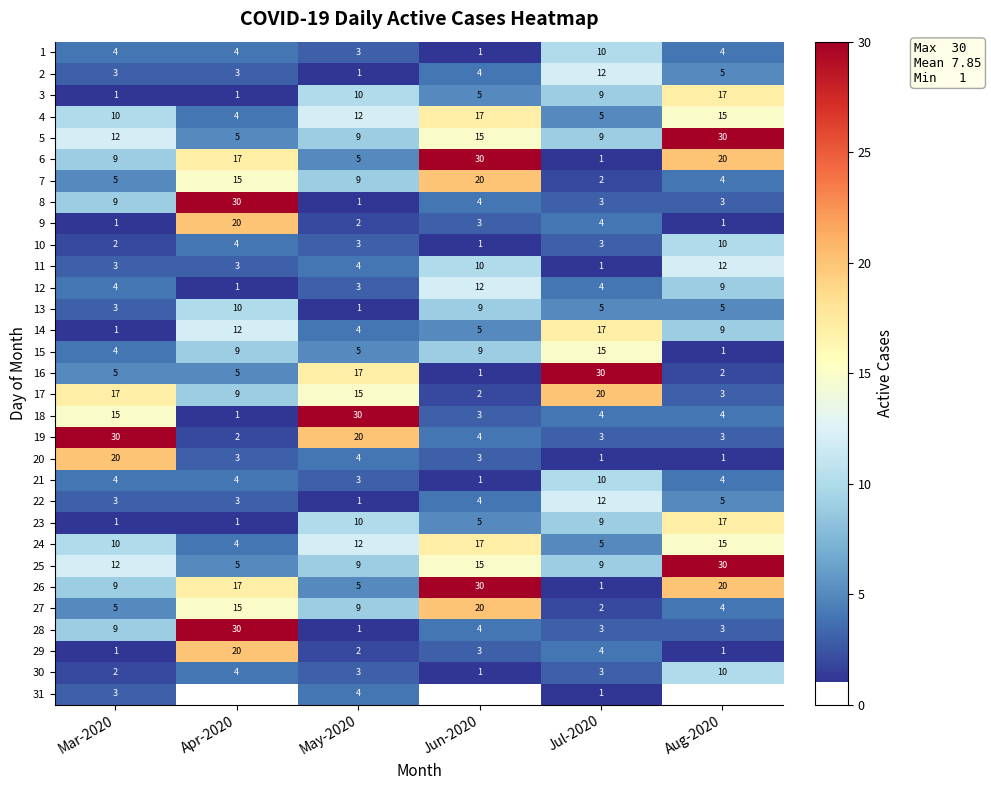

What is the spread (max minus min) of values at May-2020?

29